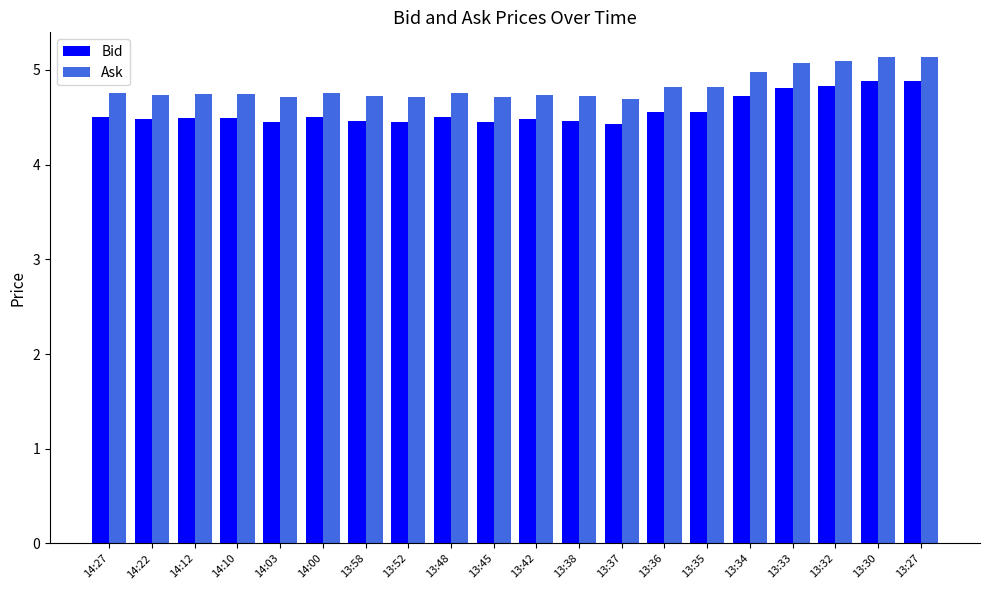

What is the average value of the Bid series?

4.6